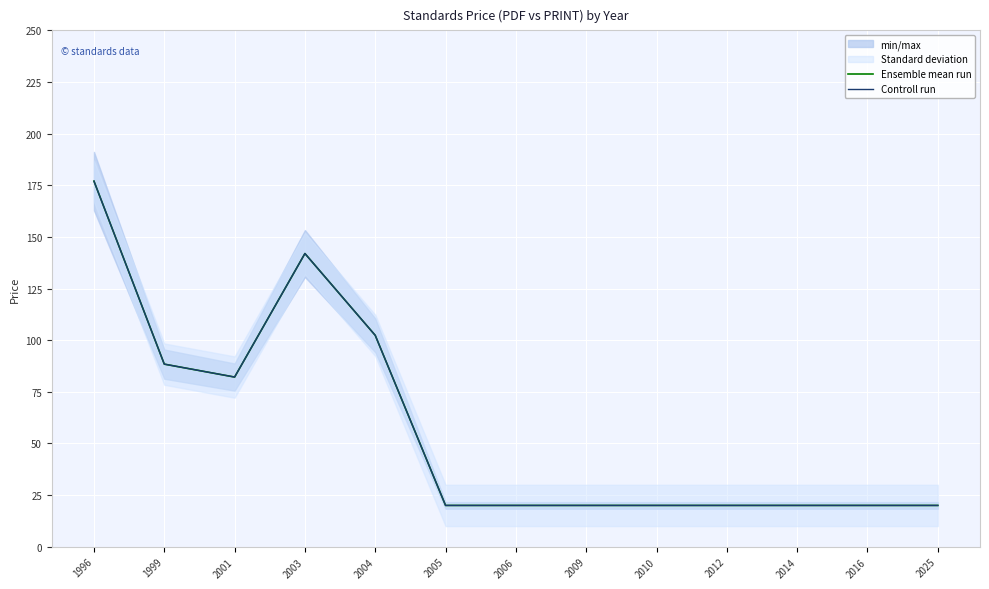

True or false: Ensemble mean run and Controll run cross at least once.

False